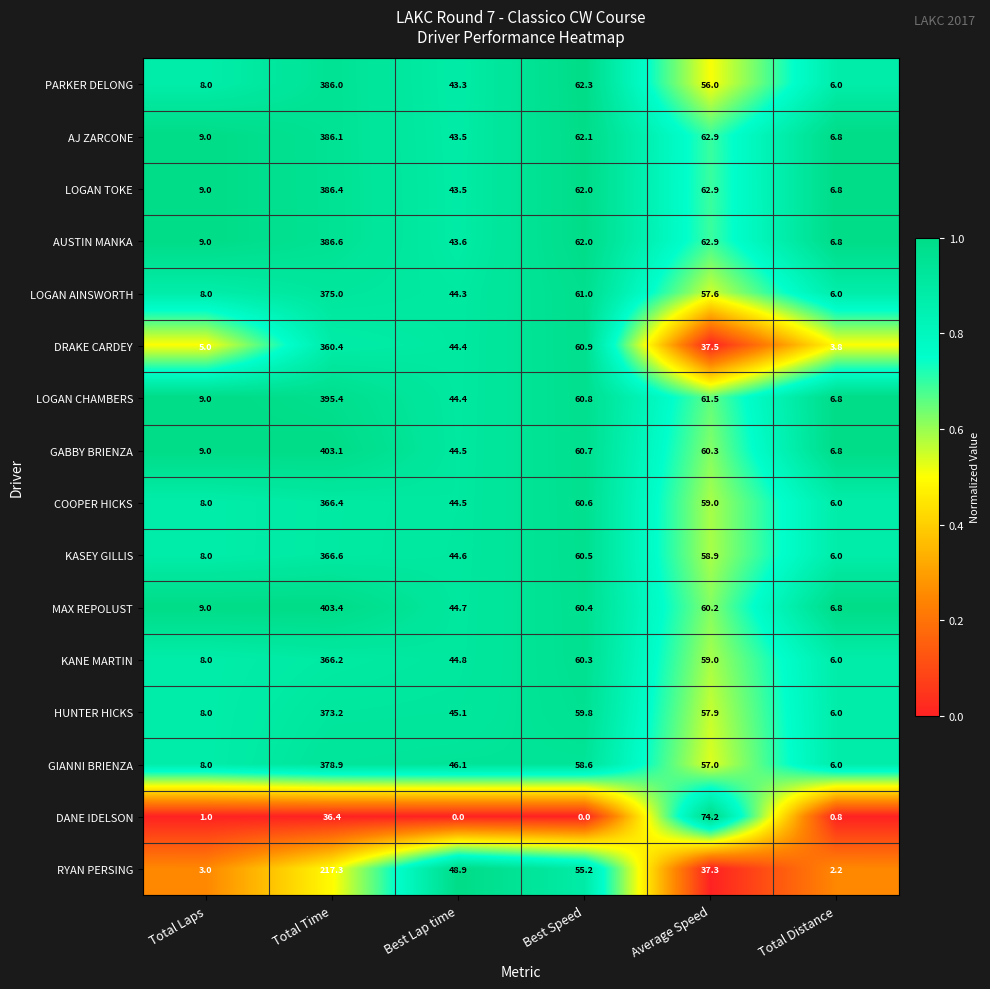

List the series in order of their peak value, highest first.

MAX REPOLUST, GABBY BRIENZA, LOGAN CHAMBERS, AUSTIN MANKA, LOGAN TOKE, AJ ZARCONE, PARKER DELONG, GIANNI BRIENZA, LOGAN AINSWORTH, HUNTER HICKS, KASEY GILLIS, COOPER HICKS, KANE MARTIN, DRAKE CARDEY, RYAN PERSING, DANE IDELSON